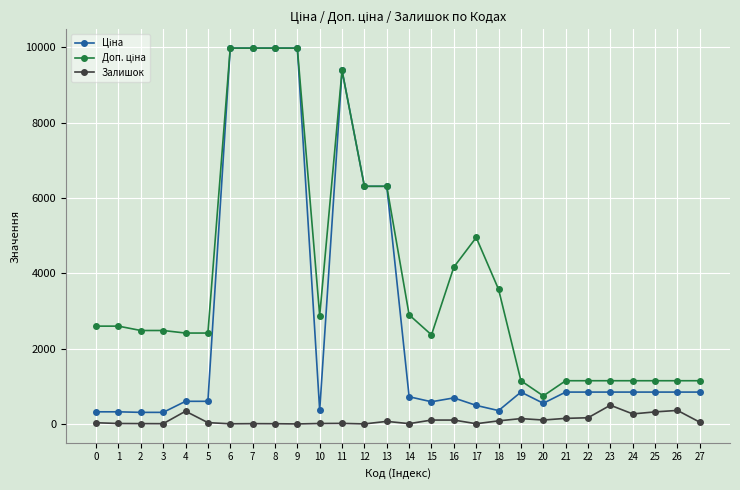

What is the spread (max minus min) of values at 4?

2073.8